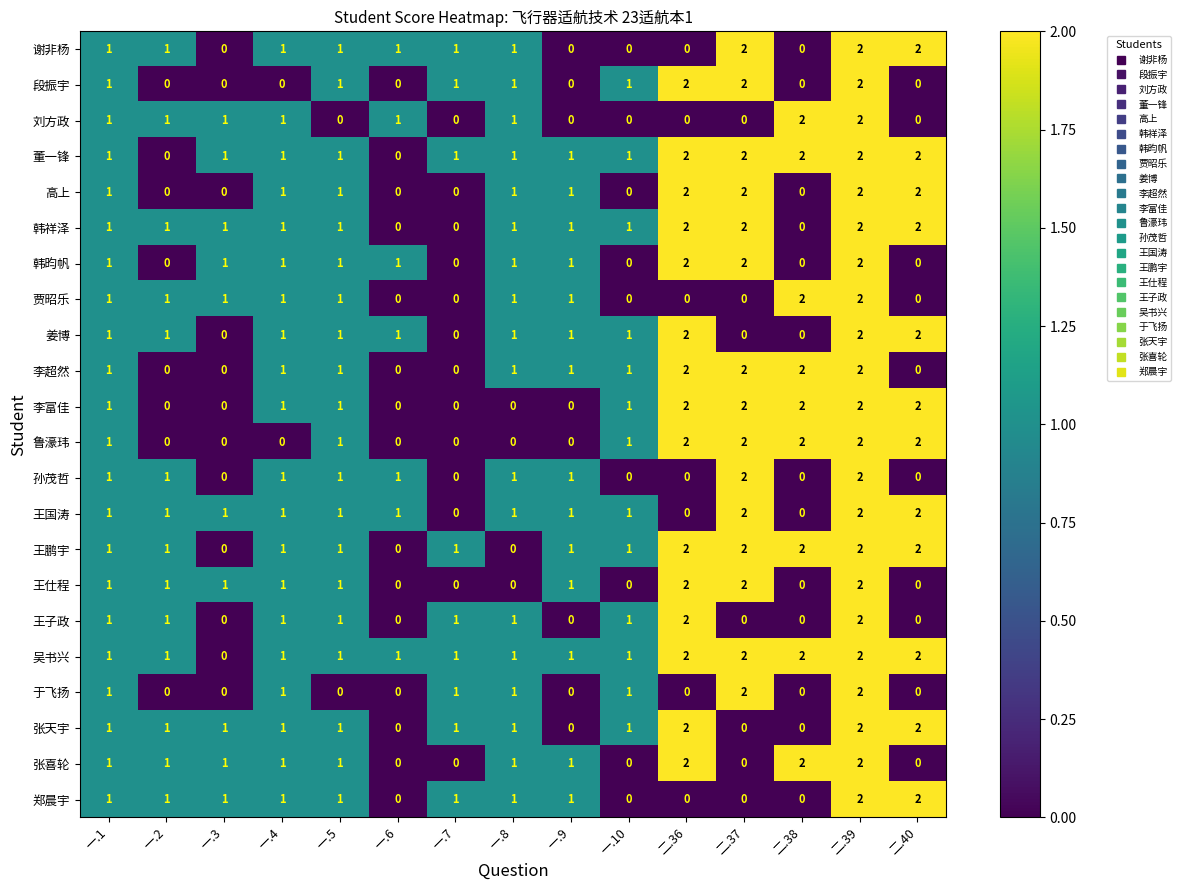

What is the sum of all 王仕程 values?

12